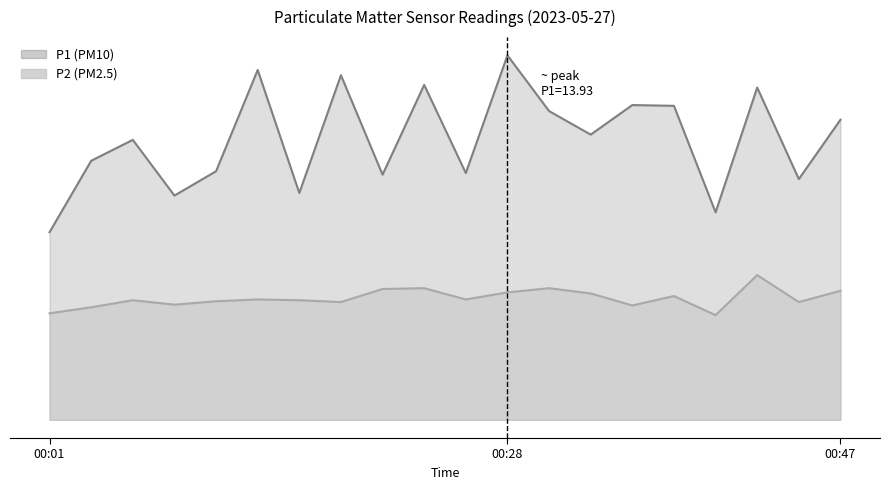

What is the difference between the maximum and minimum values in the P1 series?

6.8